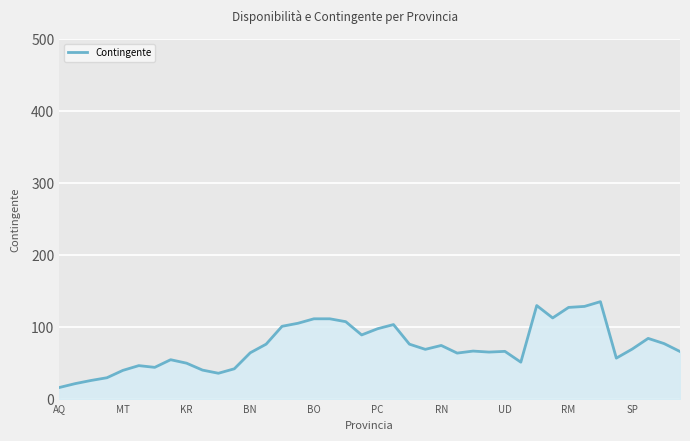

How many values exceed 69?

20